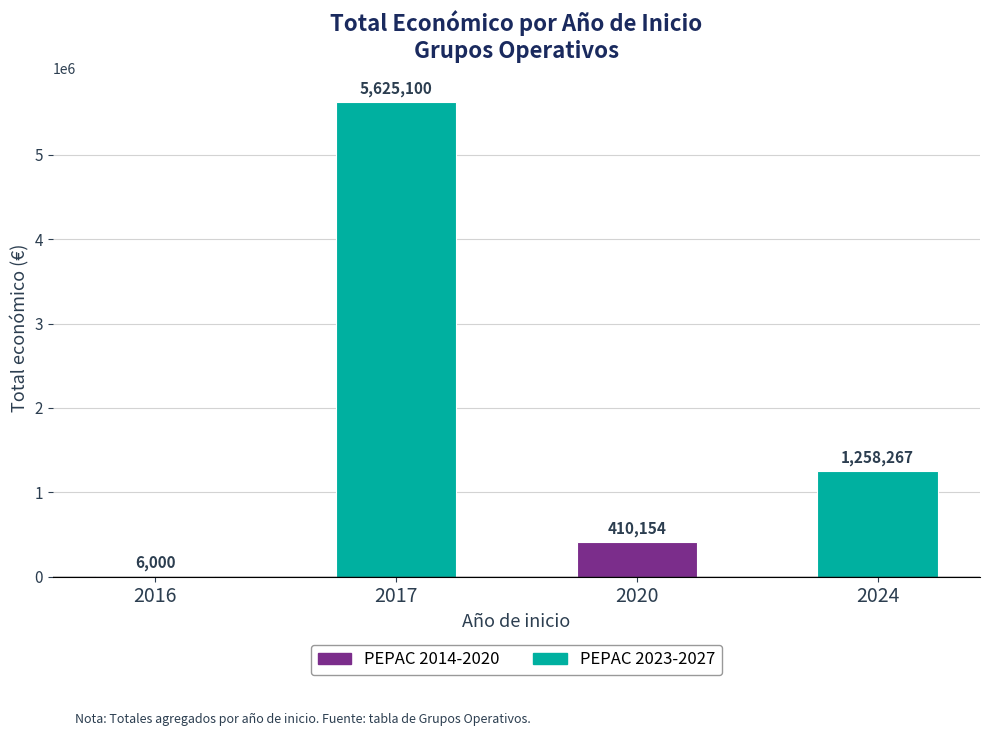

What is the sum of the values at 2024 and 2017?

6883367